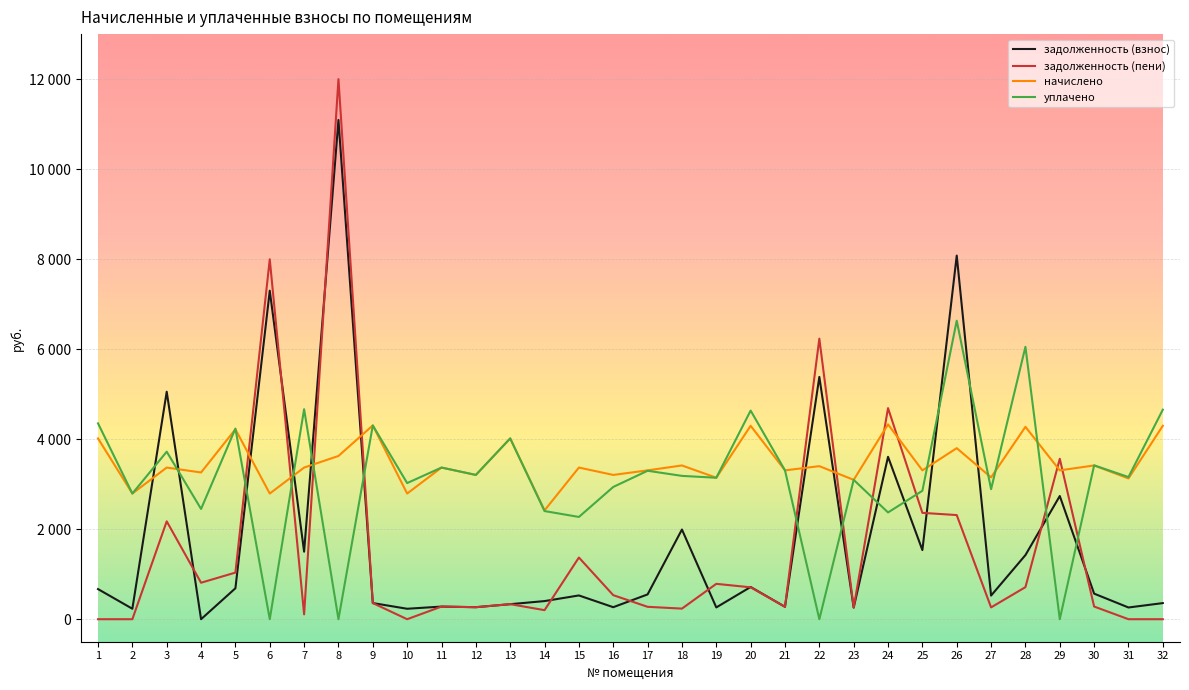

After their last crossing, which series has the higher values: начислено or задолженность (взнос)?

начислено